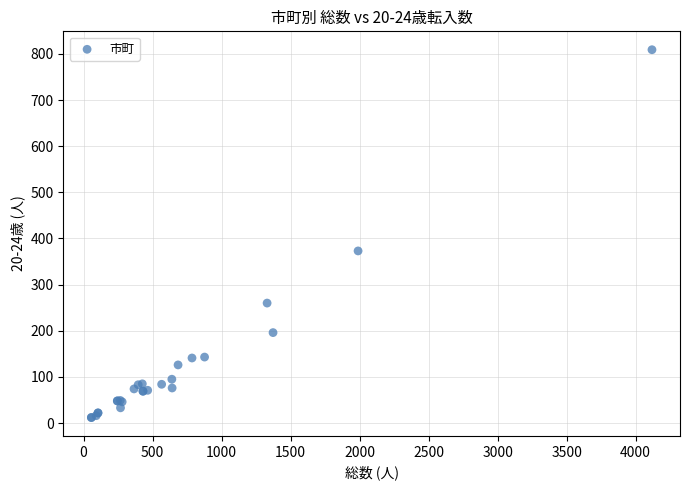

What Y value in the scatter plot is closest to 410?

373